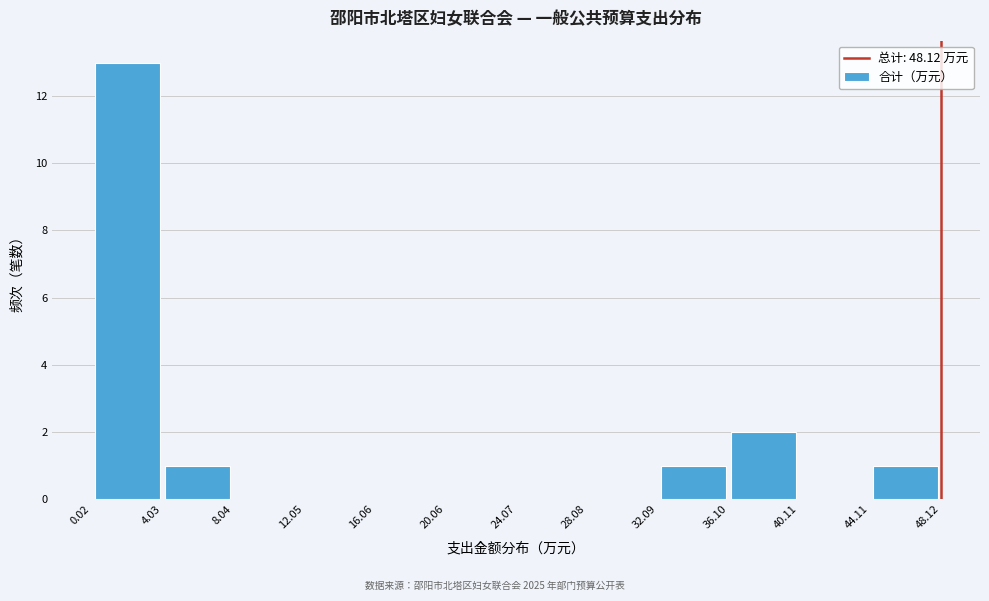

Reading left to right, list every bar in this chart as the range it spans on the x-axis followed by its height. The values are not printed on the chart, so give them approximately, as read against the axis.

0.02 to 4.03: 13
4.03 to 8.04: 1
8.04 to 12.05: 0
12.05 to 16.06: 0
16.06 to 20.06: 0
20.06 to 24.07: 0
24.07 to 28.08: 0
28.08 to 32.09: 0
32.09 to 36.10: 1
36.10 to 40.11: 2
40.11 to 44.11: 0
44.11 to 48.12: 1